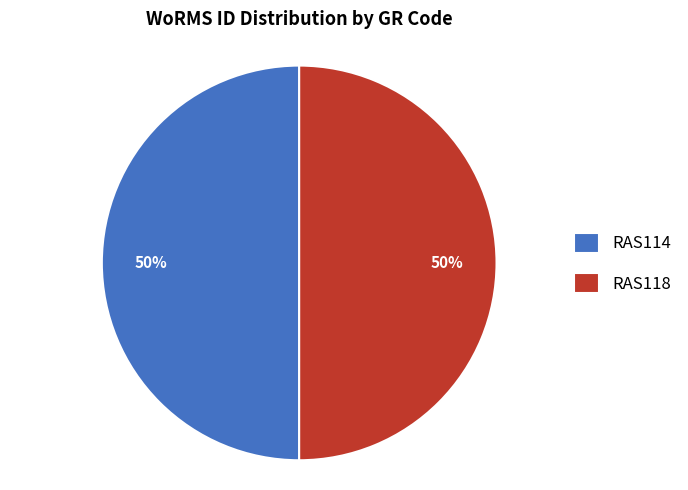

Count the number of slices in the pie.

2